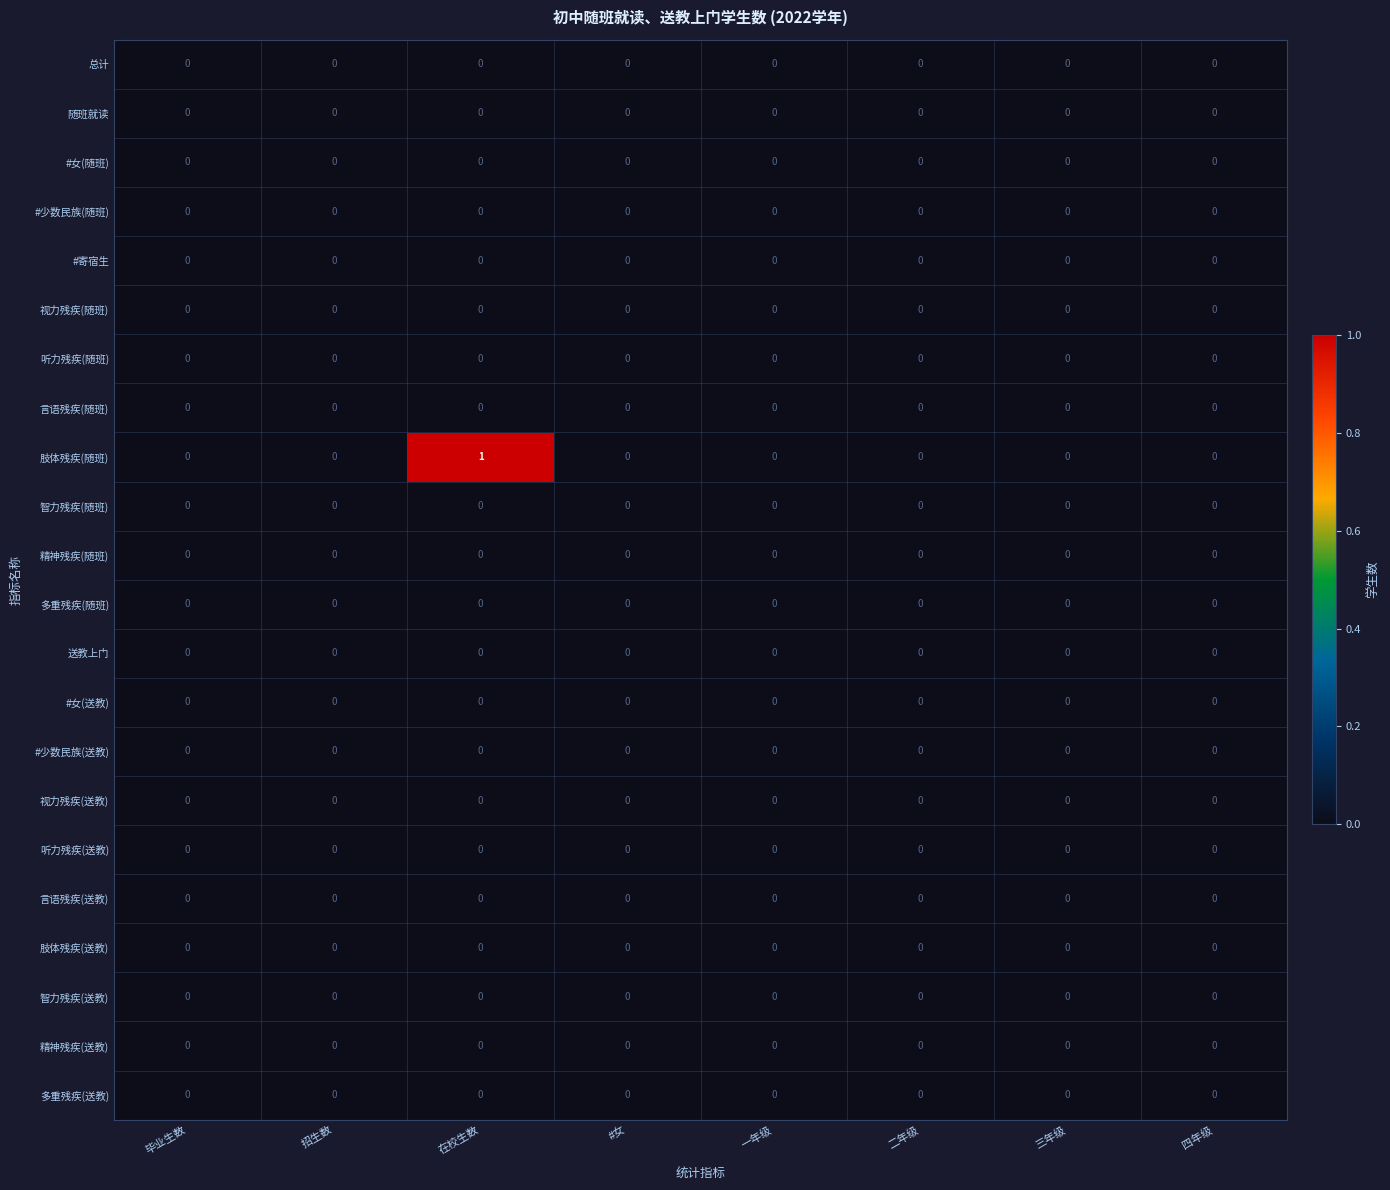

Which category has the highest value across all series?

在校生数